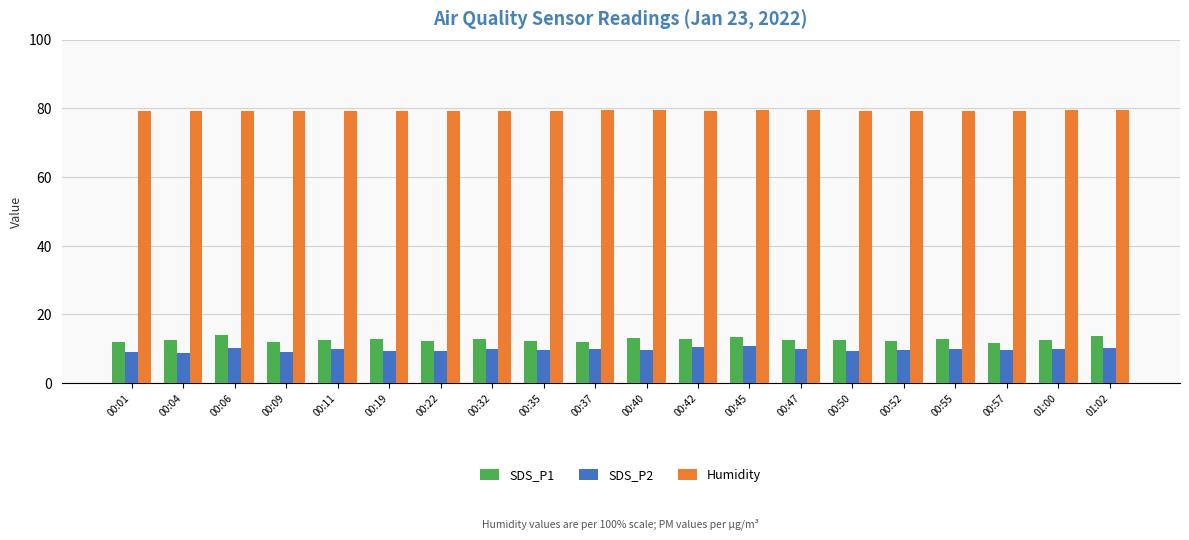

At 00:47, list the series in order from largest to smallest.

Humidity, SDS_P1, SDS_P2